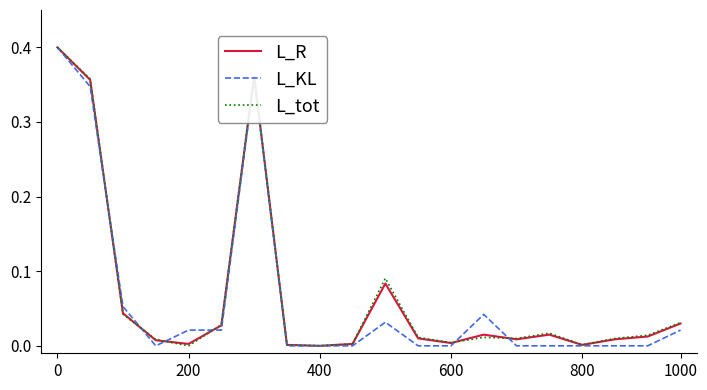

What is the greatest value displayed?

0.4